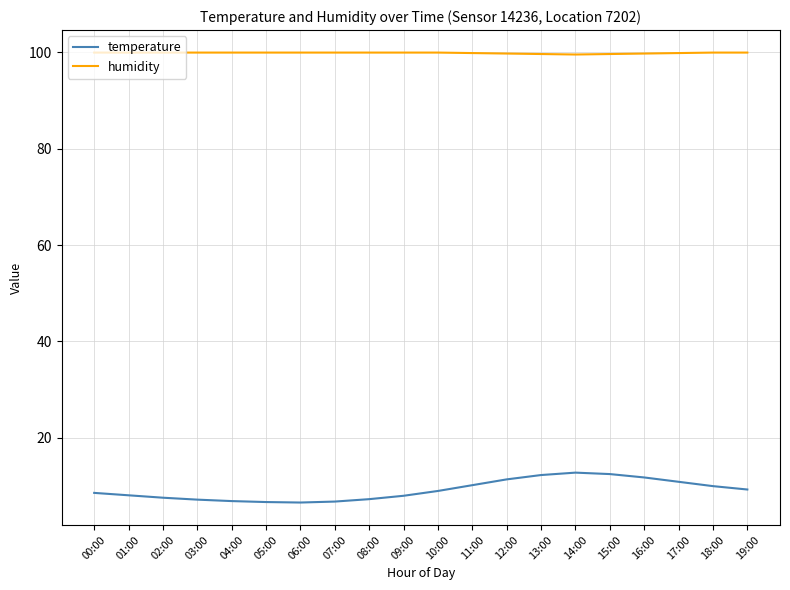

Rank the series by their maximum value, from lowest to highest.

temperature, humidity